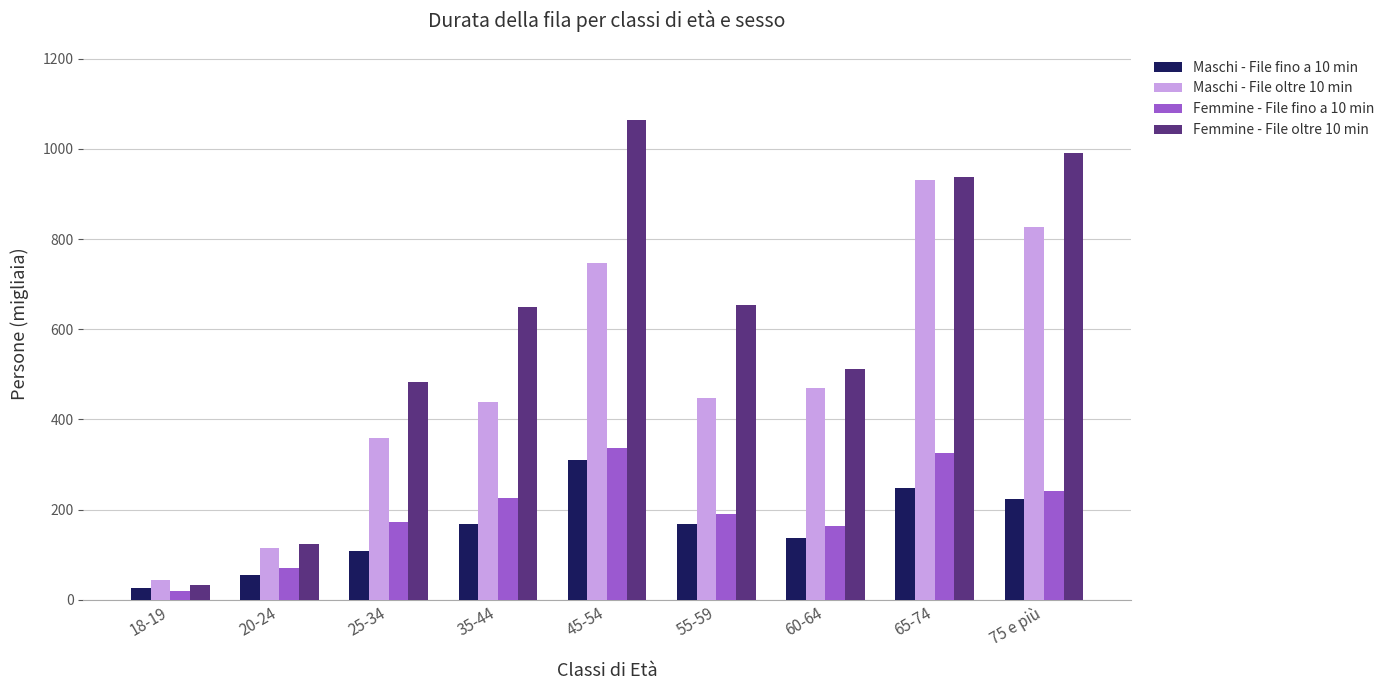

Does the chart contain any negative values?

No